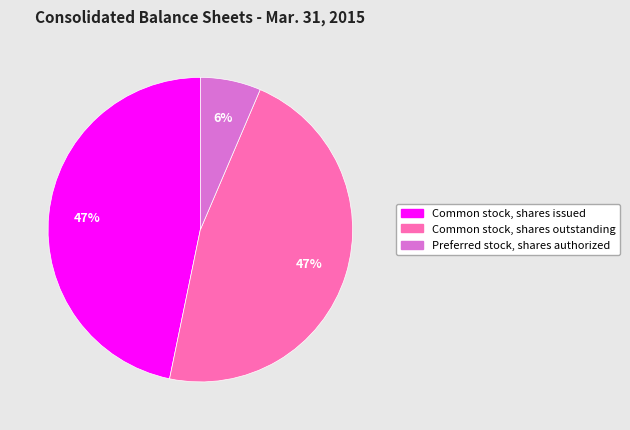

Is the sum of Preferred stock, shares authorized and Common stock, shares outstanding greater than half?

Yes